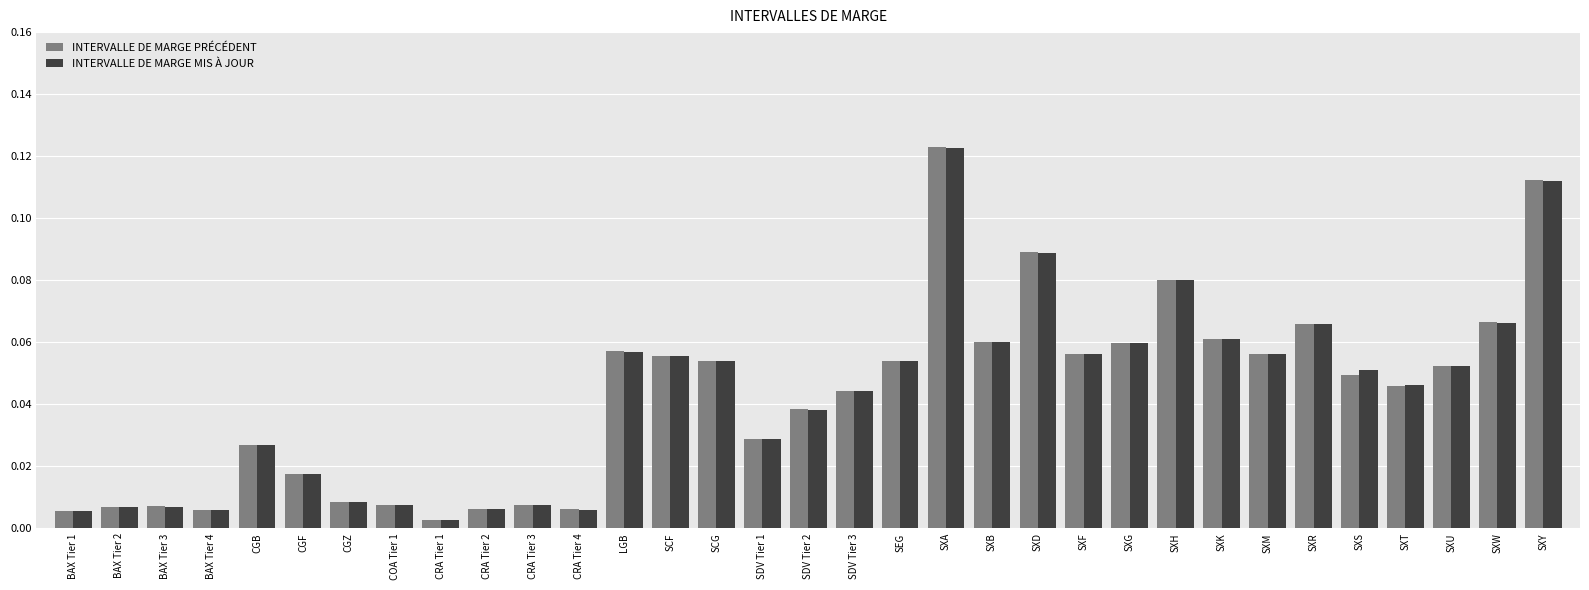

What is the label of the 17th bar from the right?

SDV Tier 2